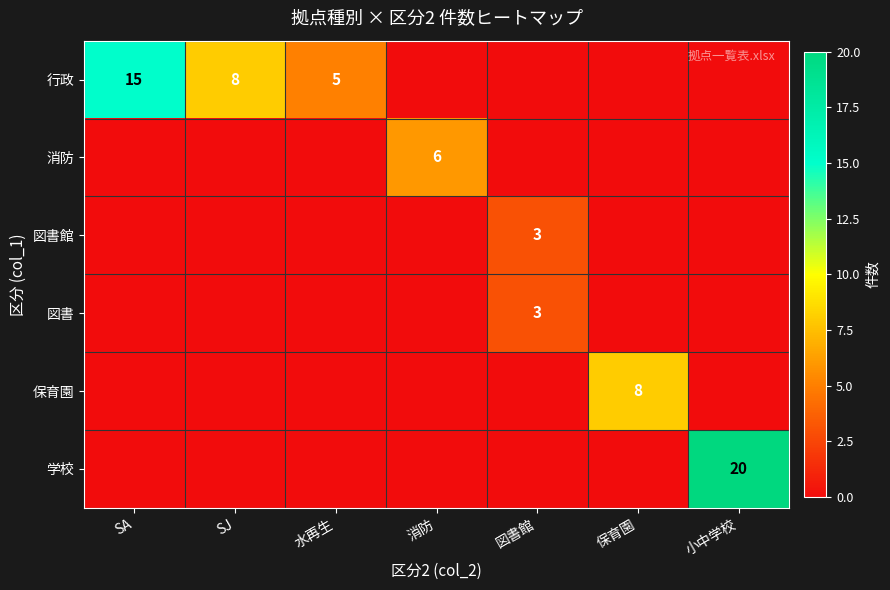

Is it true that 行政 equals 8 at SJ?

True